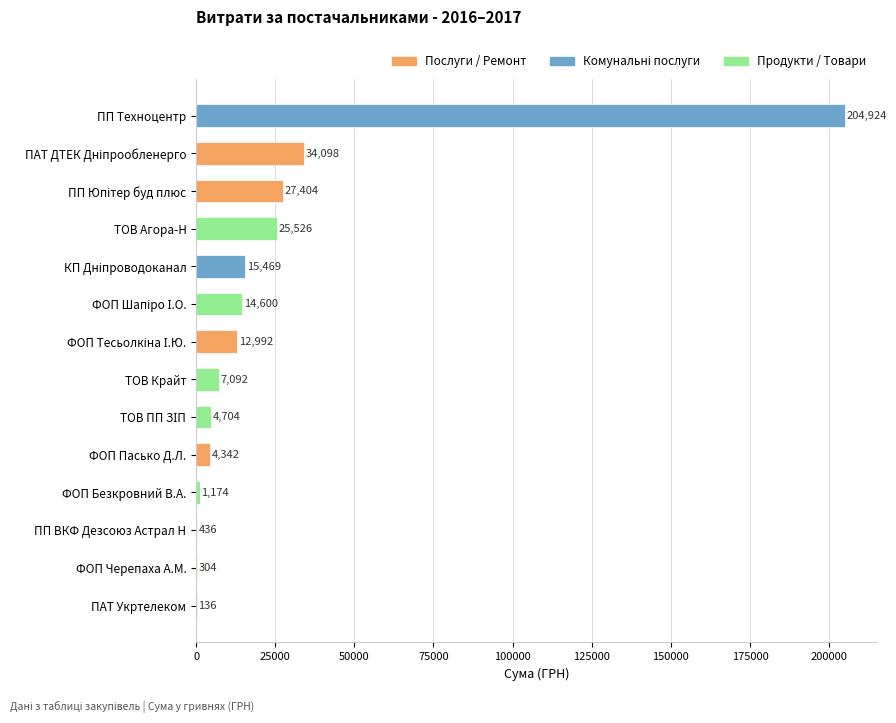

Between ПП ВКФ Дезсоюз Астрал Н and ФОП Безкровний В.А., which is larger?

ФОП Безкровний В.А.